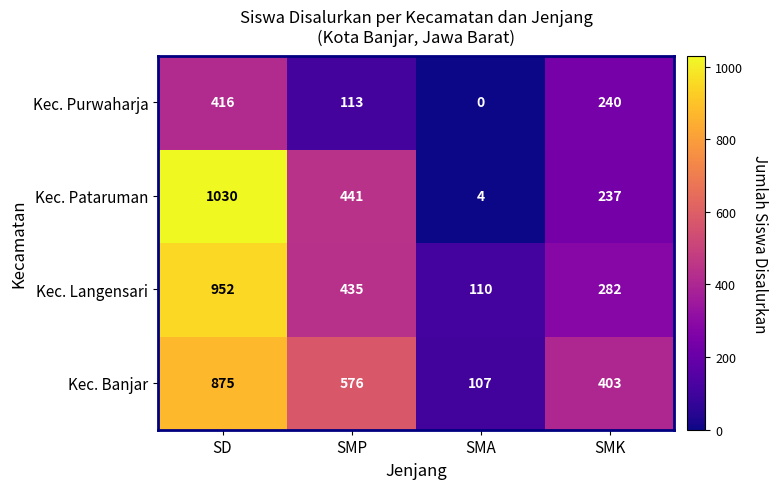

Is it true that Kec. Banjar equals 576 at SMP?

True